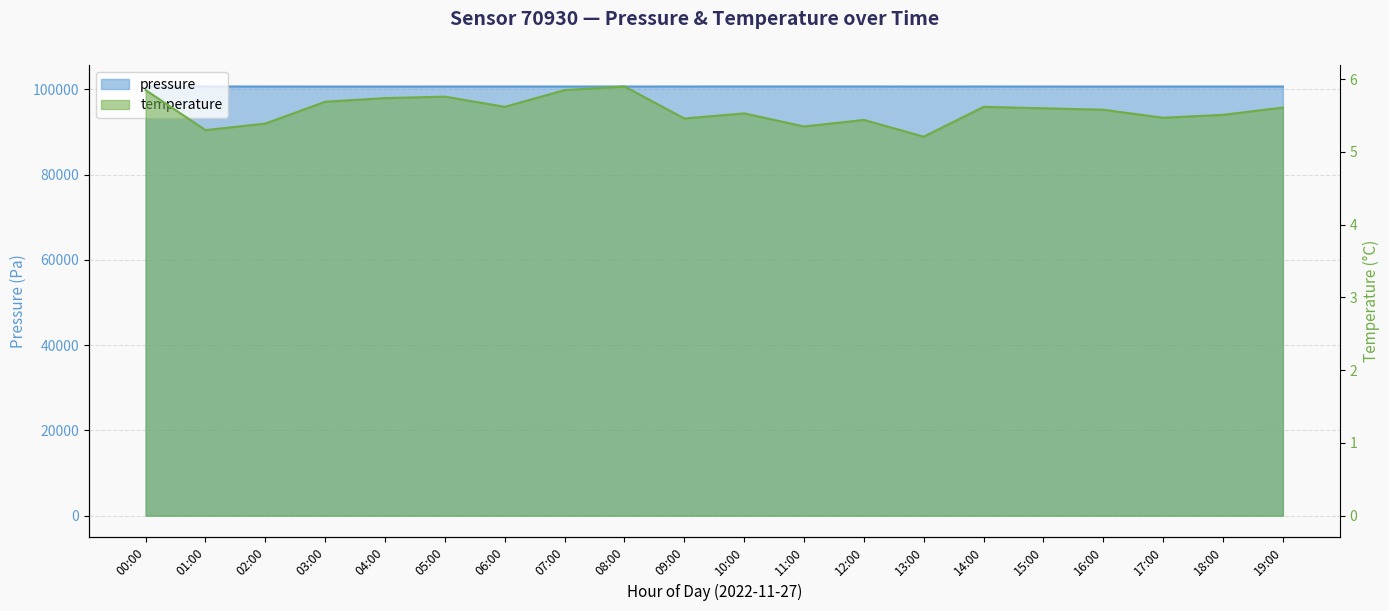

What is the difference between the highest and lowest values at 12:00?

100692.3